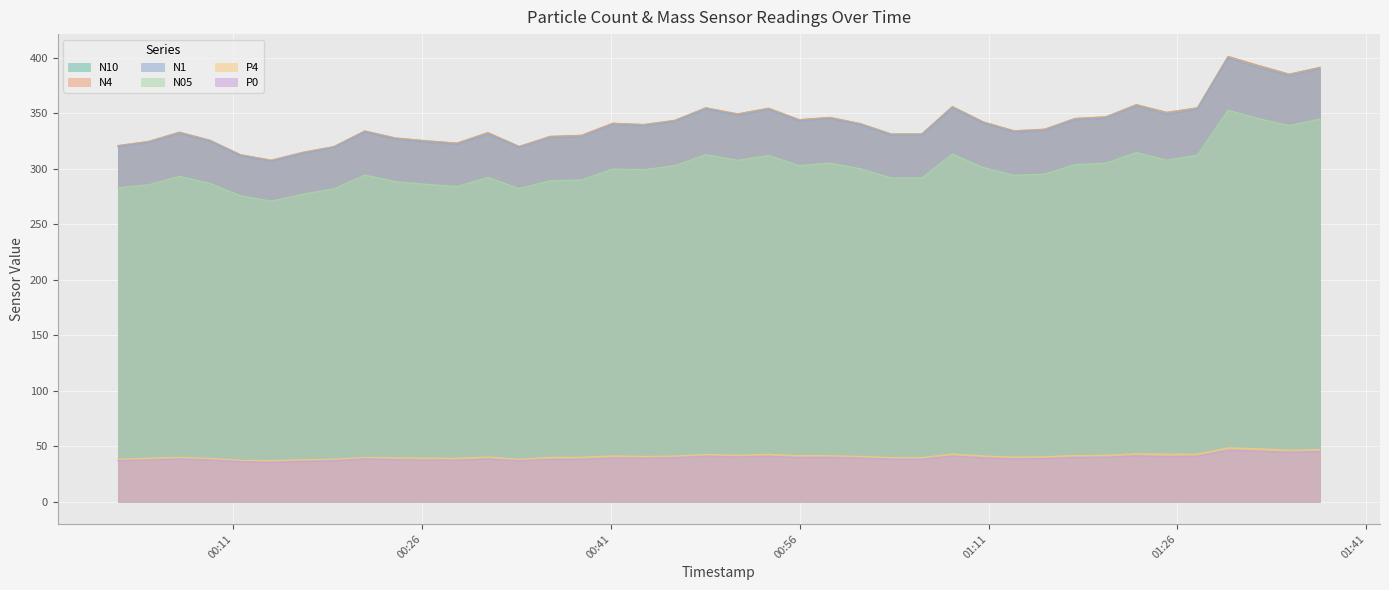

What is the total value across all series at 2023-03-01T00:43:37?

1397.3